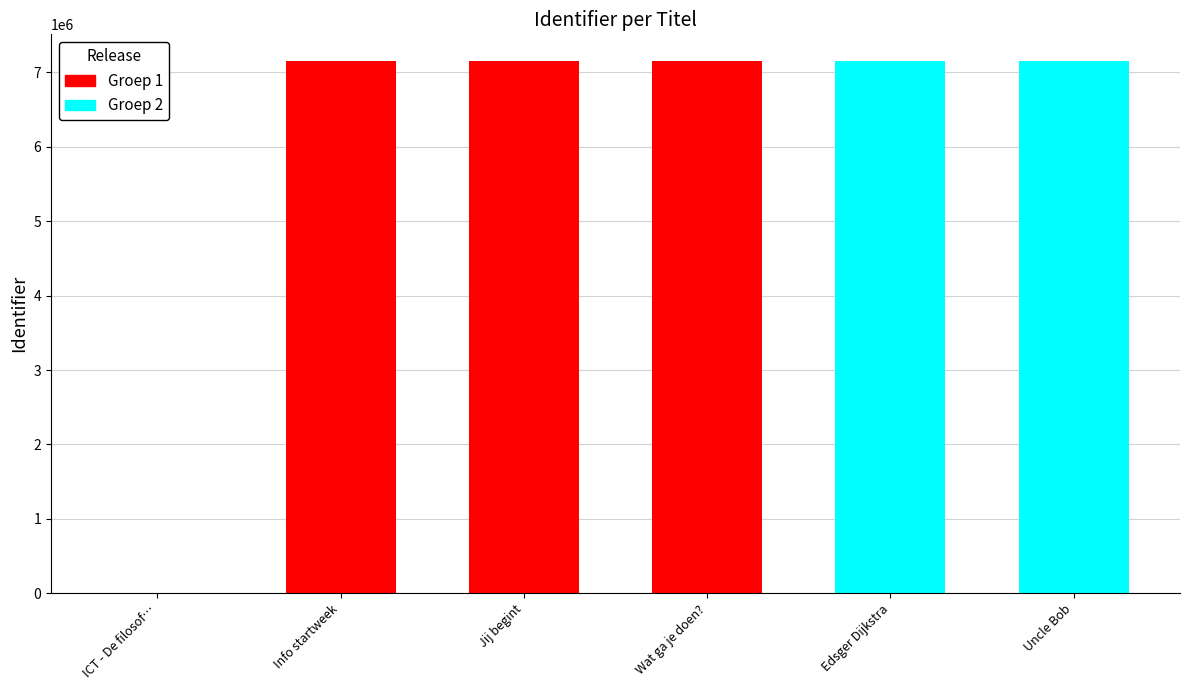

What is the maximum value shown in the chart?

7152179